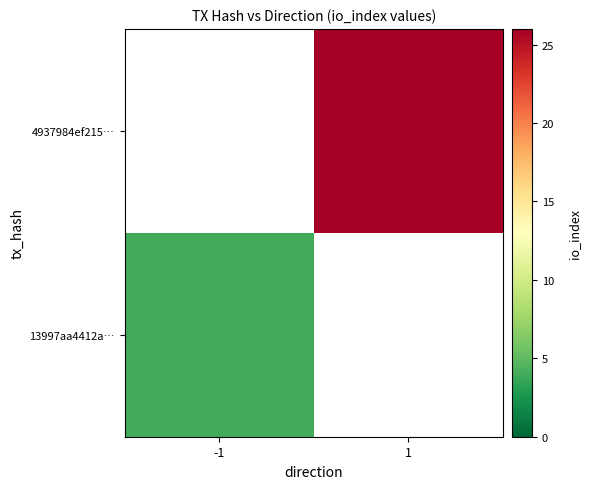

How many distinct data groups are displayed?

2